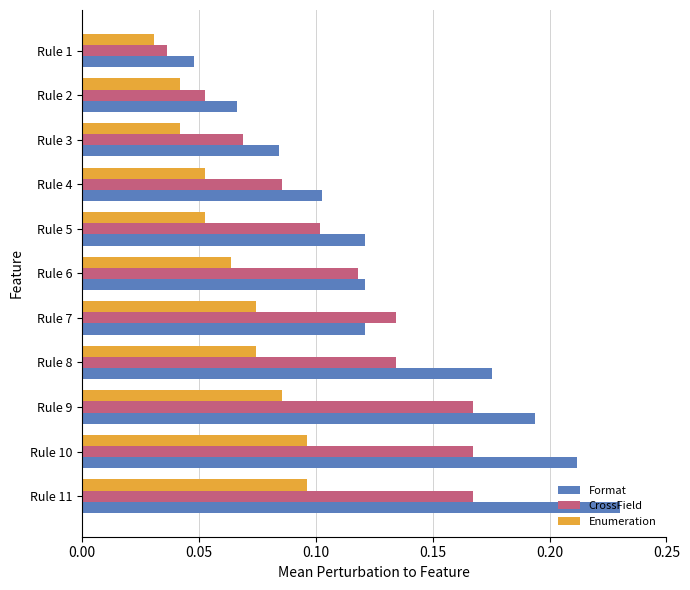

List the series in order of their peak value, highest first.

Format, CrossField, Enumeration